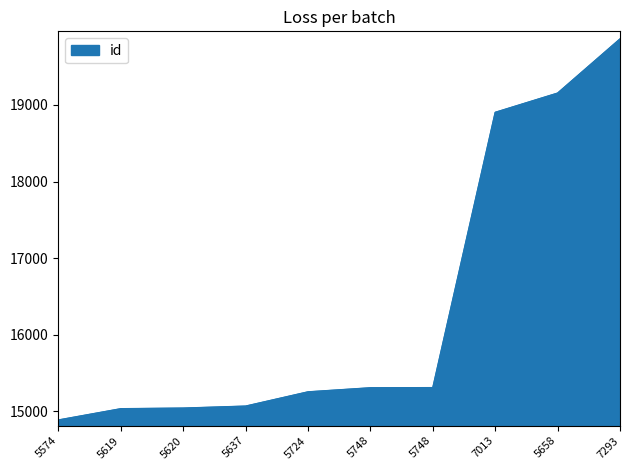

How many lines are shown in the chart?

1